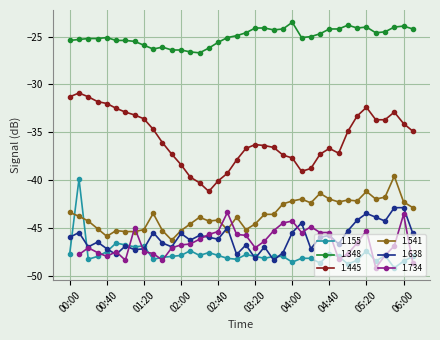

Where is 1.445 nearest to the value -36?

01:40